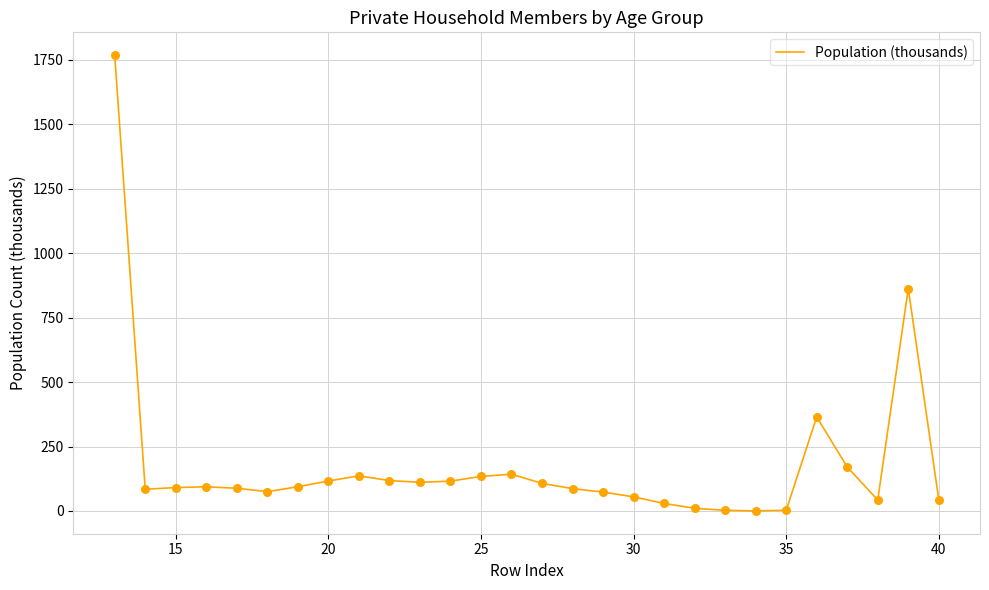

What is the difference between the maximum and minimum values?

1768.4